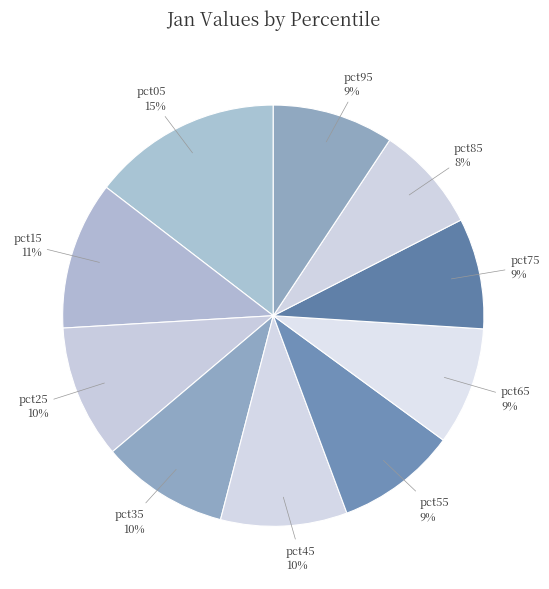

Does any single category account for the majority?

No